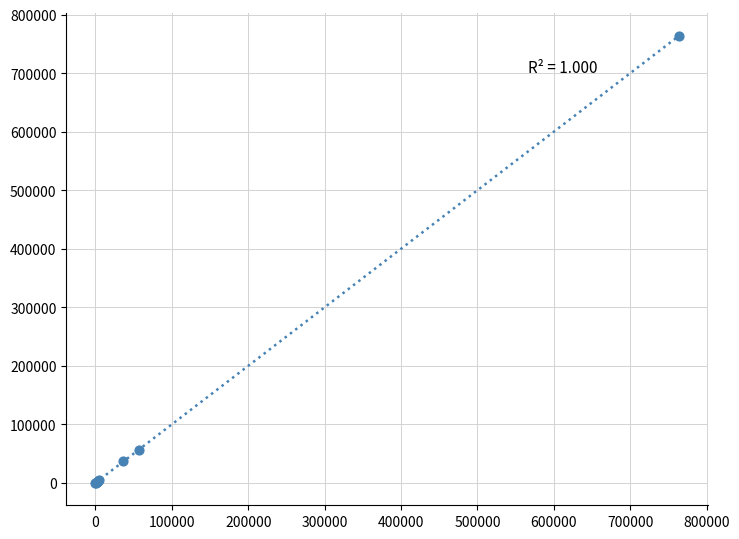

What Y value in the scatter plot is closest to 381927?

57070.8